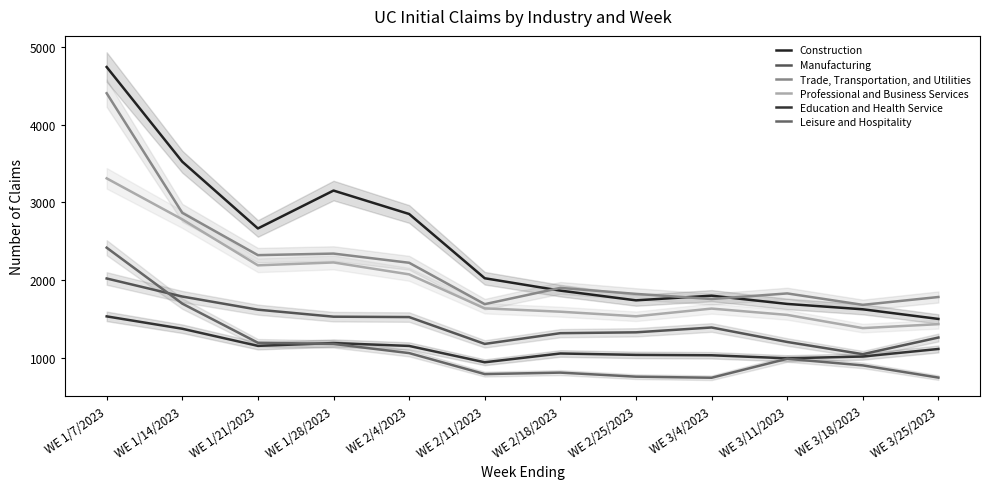

What is the sum of all Leisure and Hospitality values?

13299